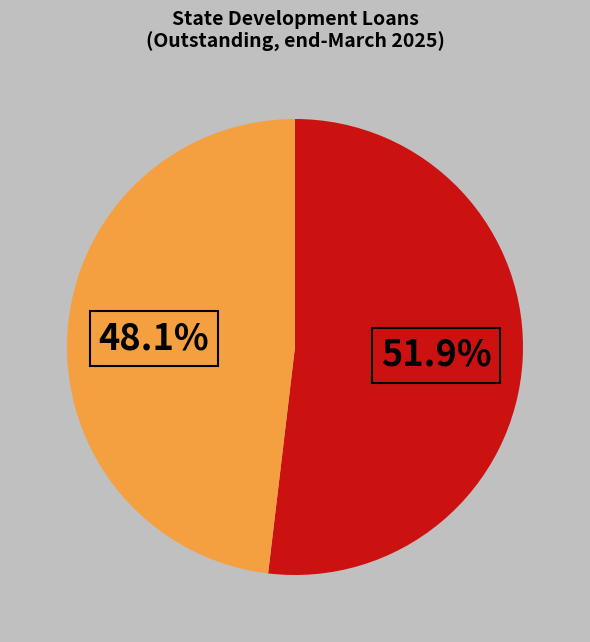

Does any single category account for the majority?

Yes